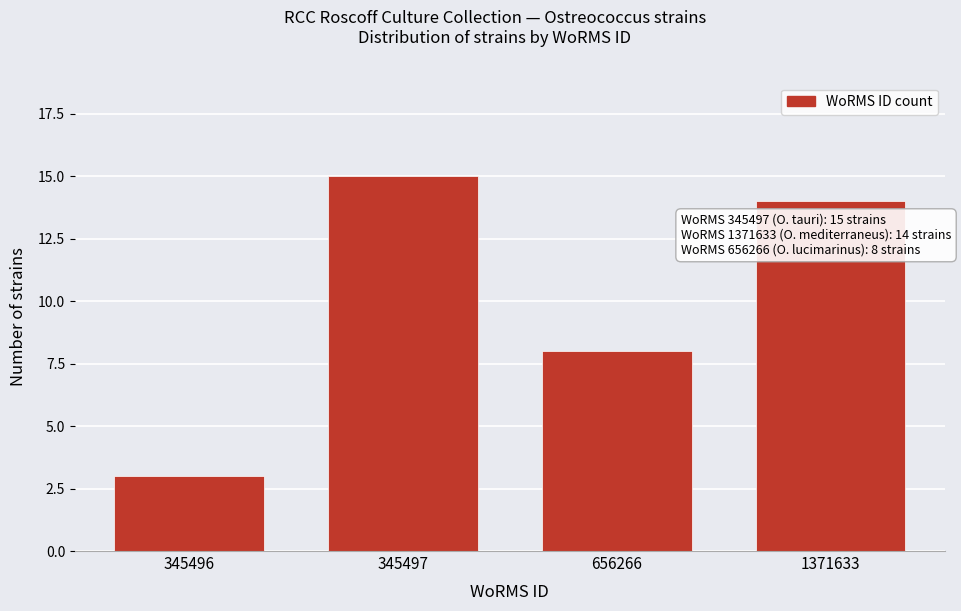

Reading left to right, extract all data points from this chart.

3	15	8	14